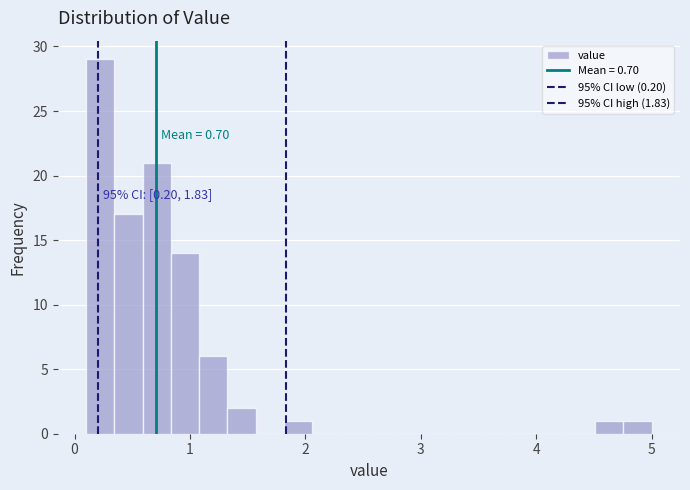

Around what value on the x-axis is the tallest bar? Give the approximate position of its centre, as read against the axis.

0.2